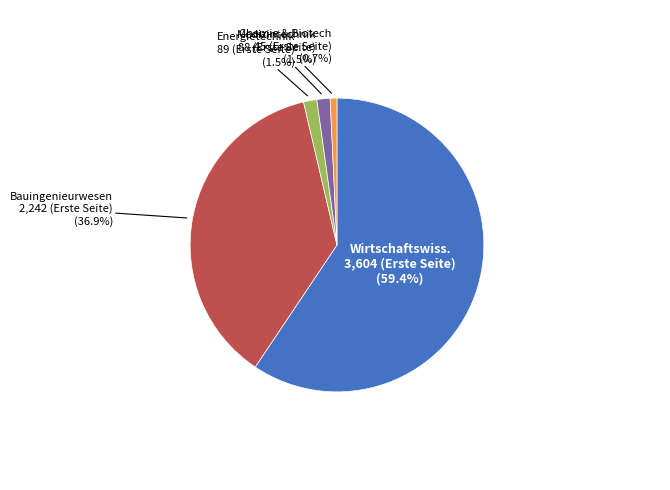

How many slices are in this pie chart?

5